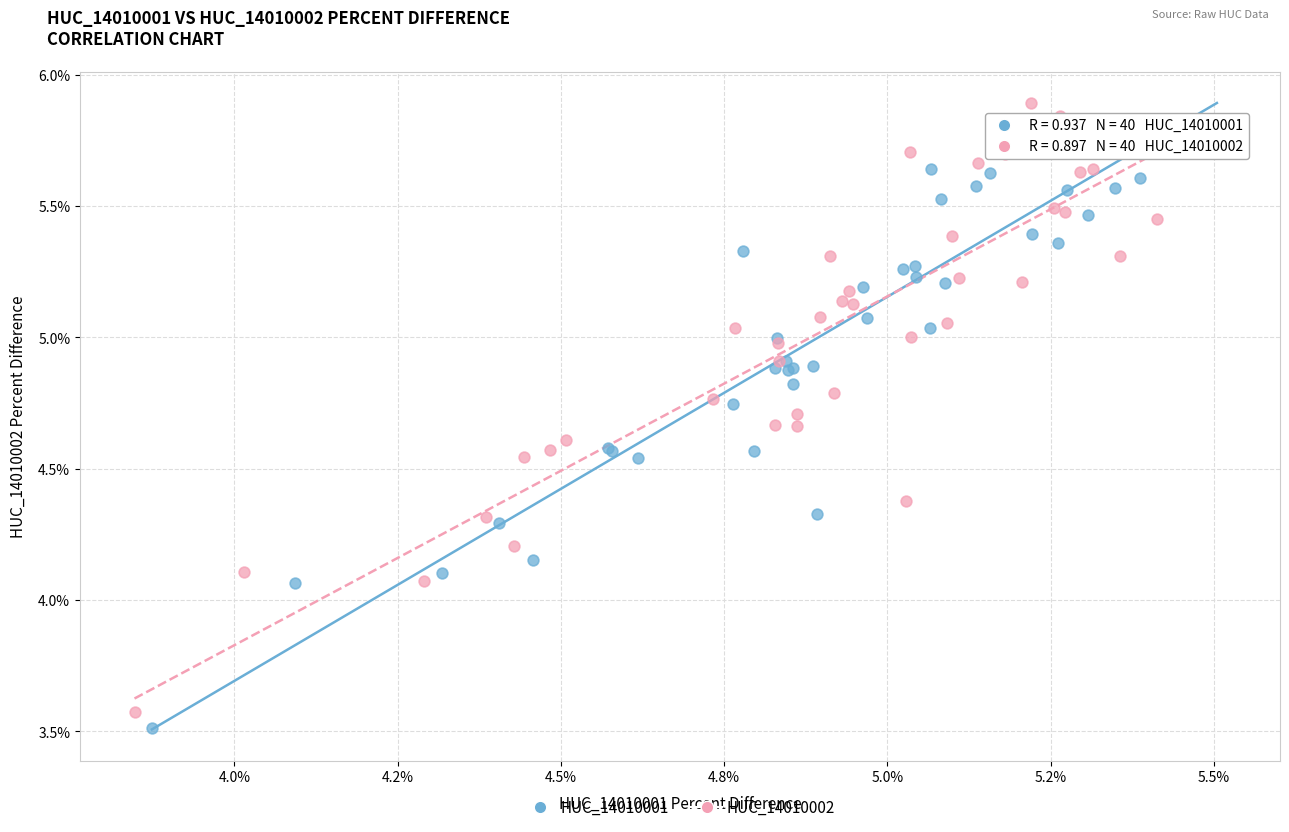

What are all the series names shown in the legend?

HUC_14010001, HUC_14010002